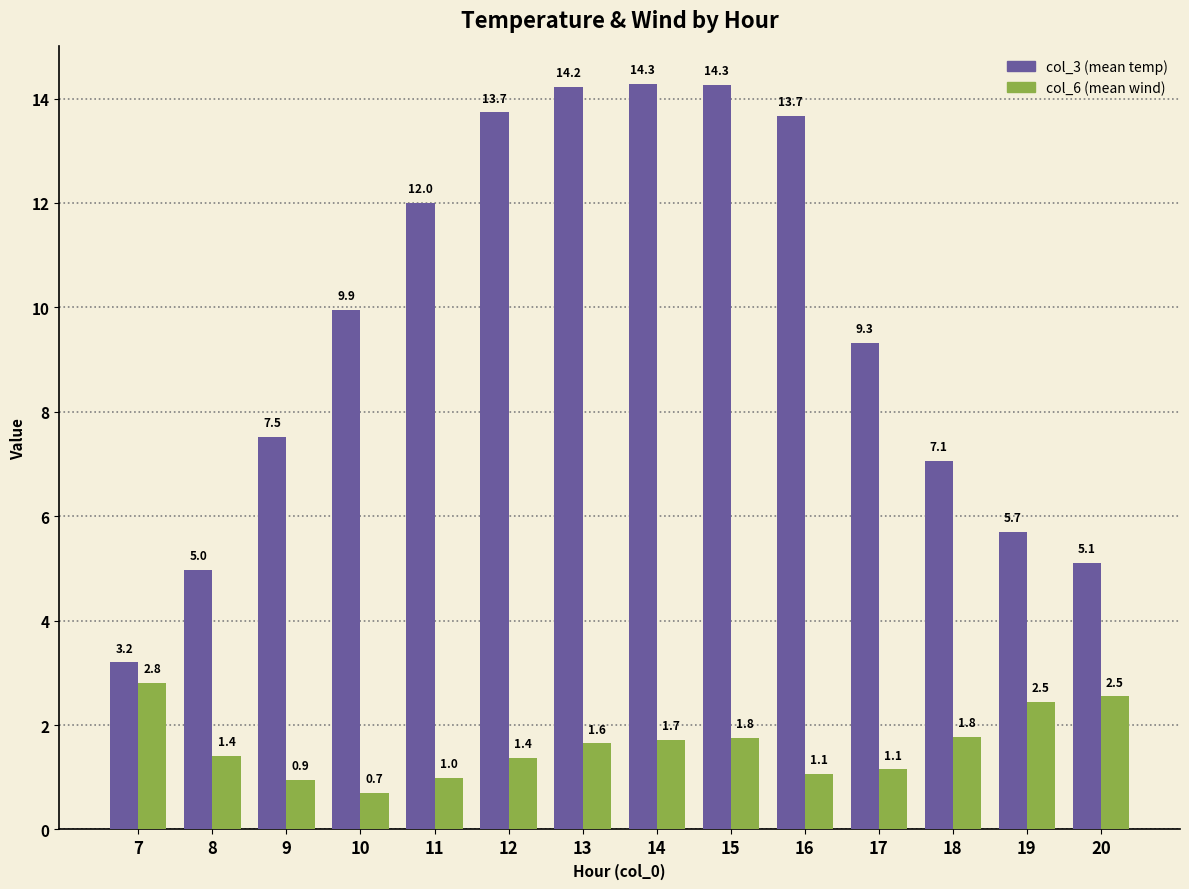

Which category has the highest value across all series?

14